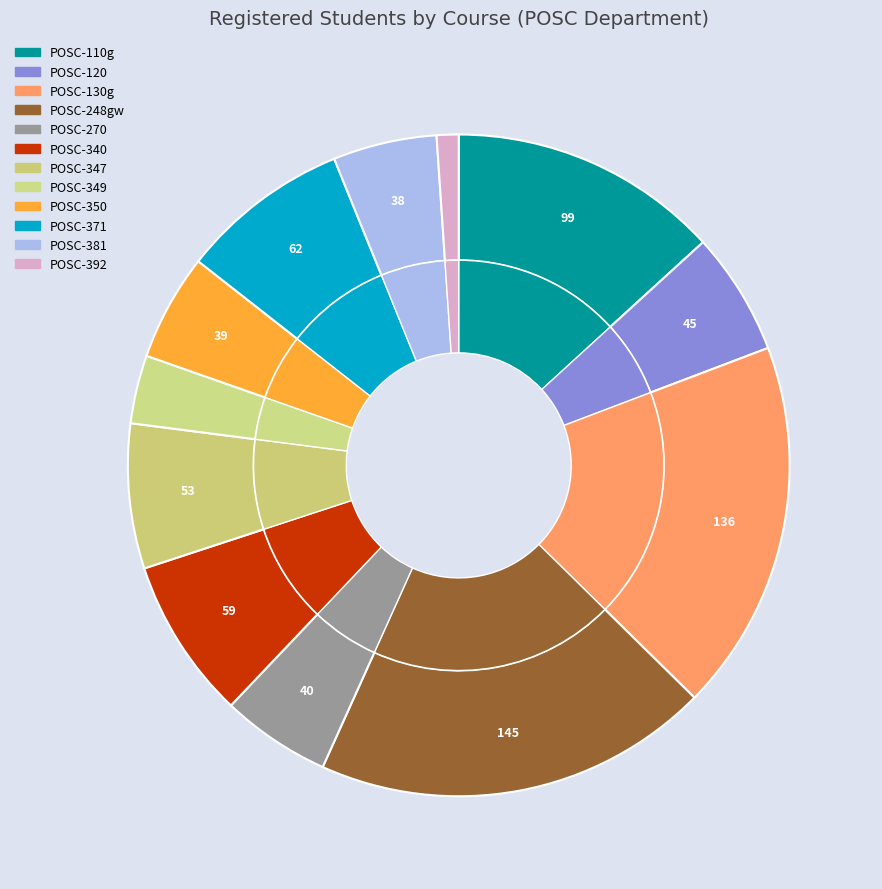

True or false: POSC-110g accounts for 26% of the total.

False